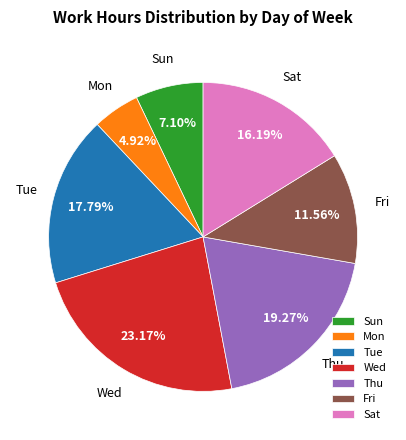

Is Mon the majority of the pie?

No